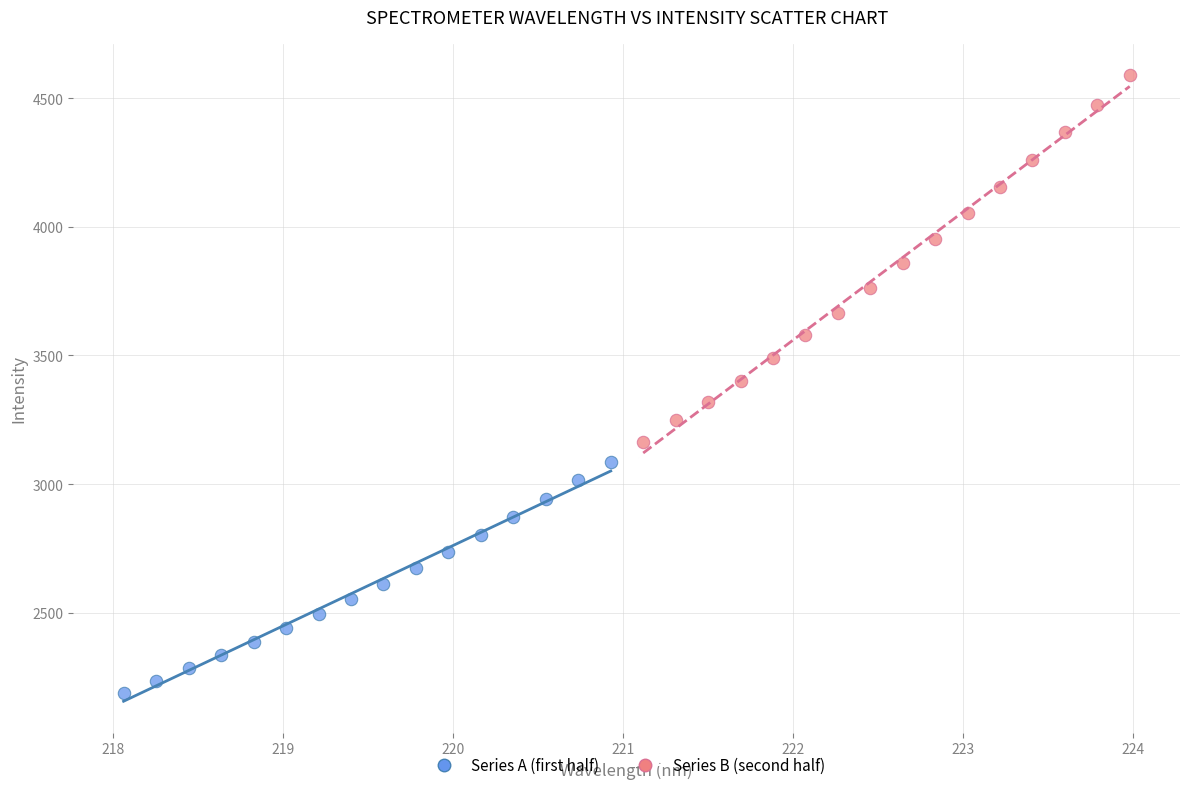

Which series contains the lowest Y value?

Series A (first half)